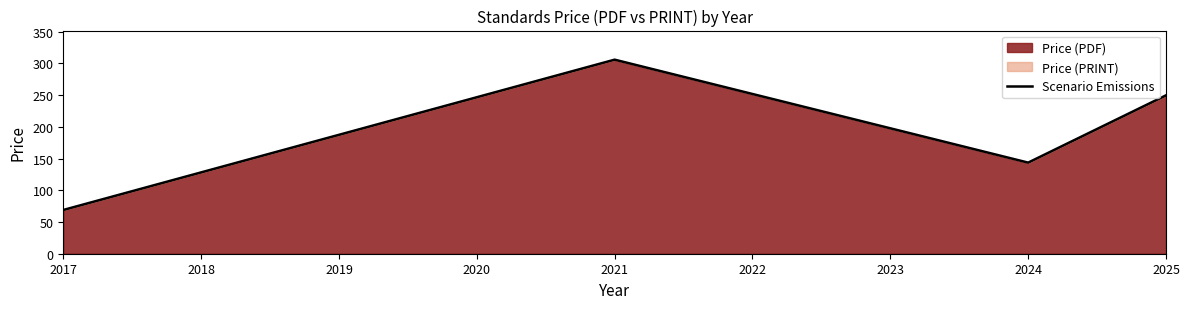

What is the change in value from 2017 to 2018?

+237.0